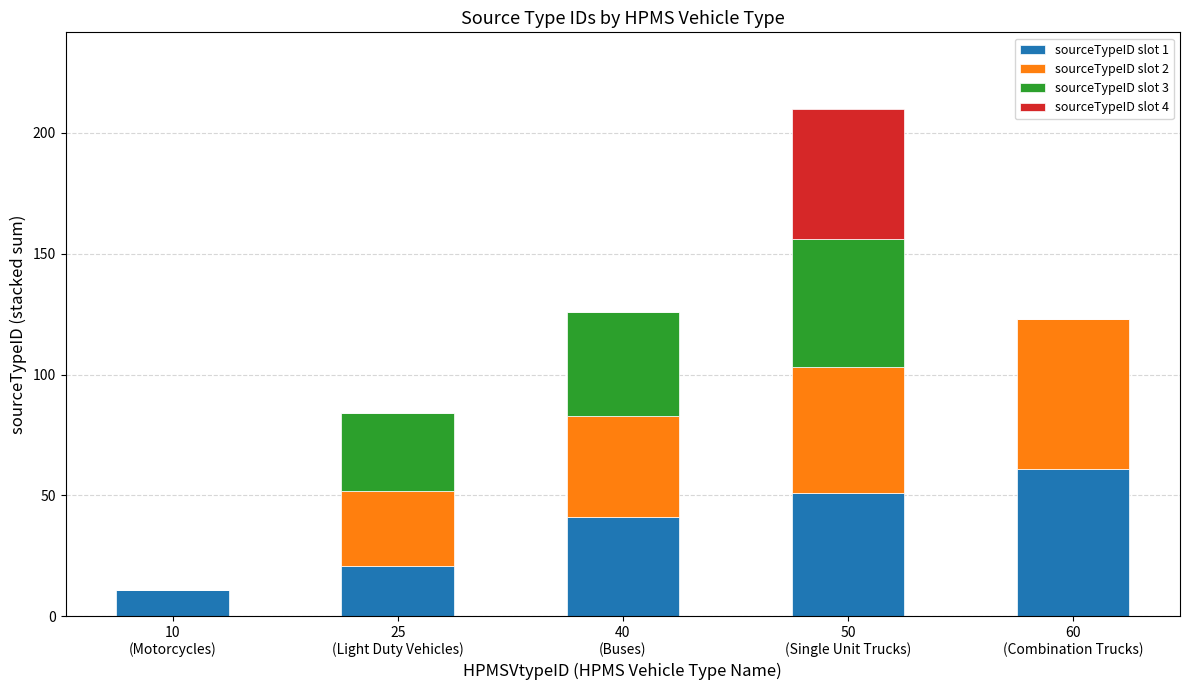

Read the sourceTypeID slot 1 value at 60
(Combination Trucks), to the nearest 5.

60